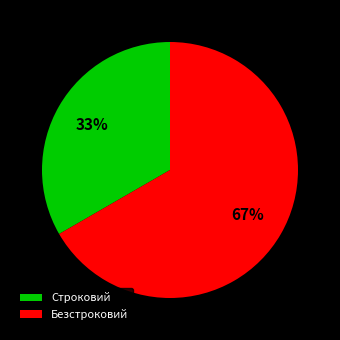

How many slices are in this pie chart?

2